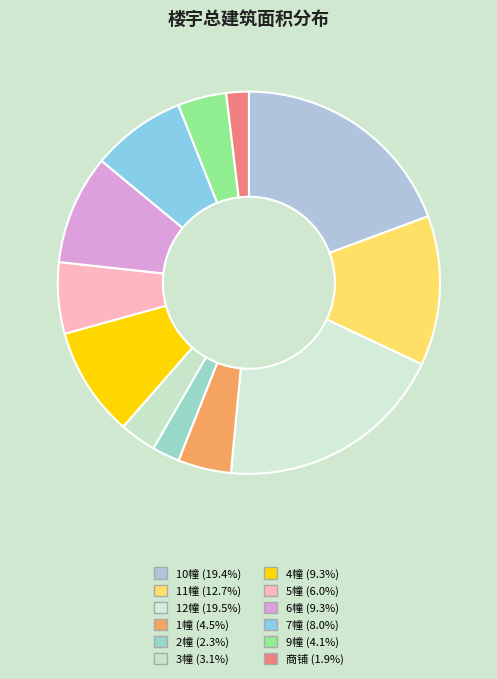

The 5幢 slice represents 1% of the pie. True or false?

False